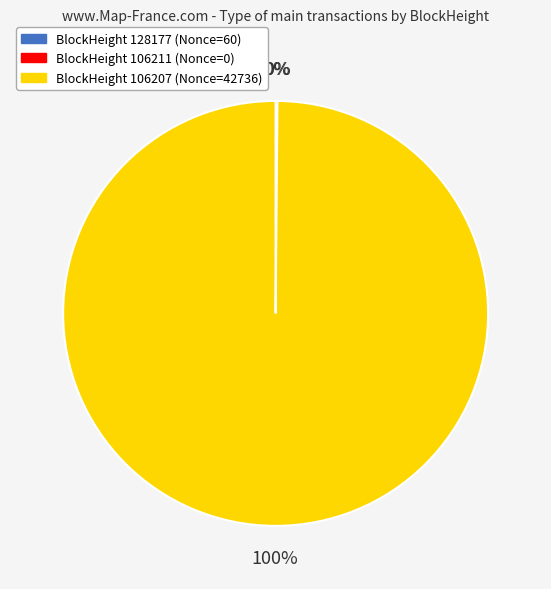

To the nearest percent, what is the average slice percentage?

33%